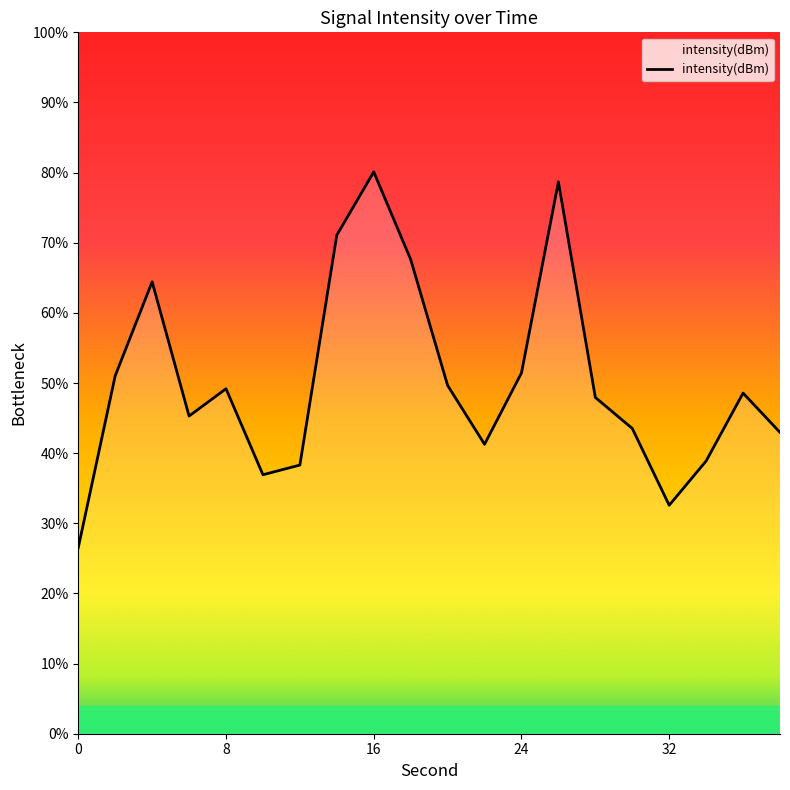

What is the greatest value displayed?

80.1